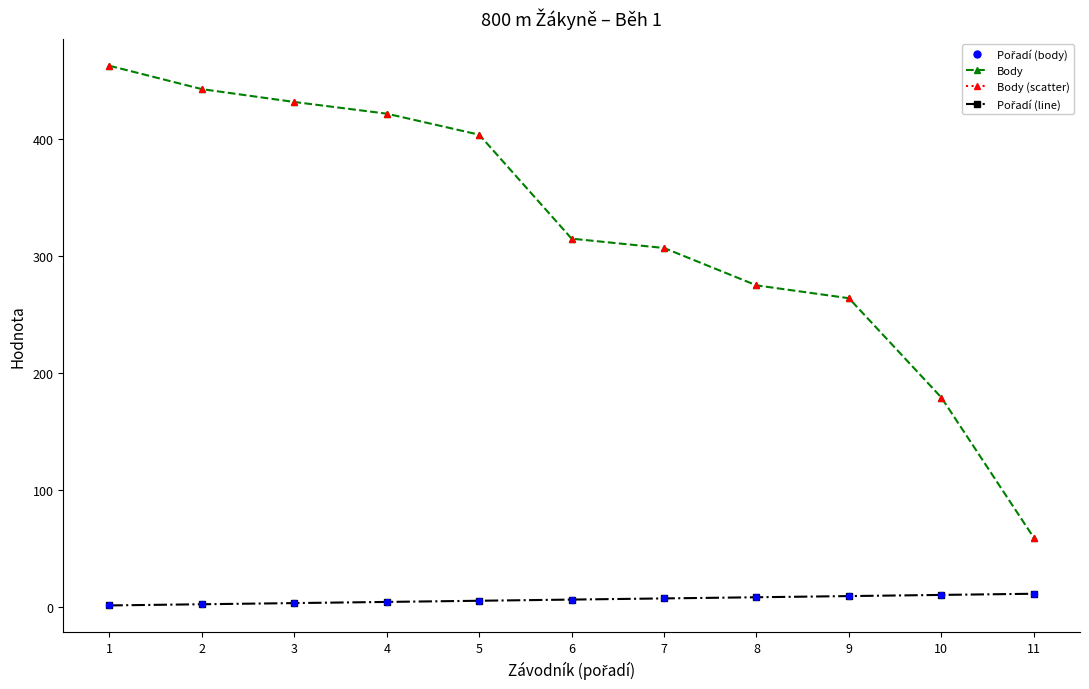

What is the total value across all series at 3?

435